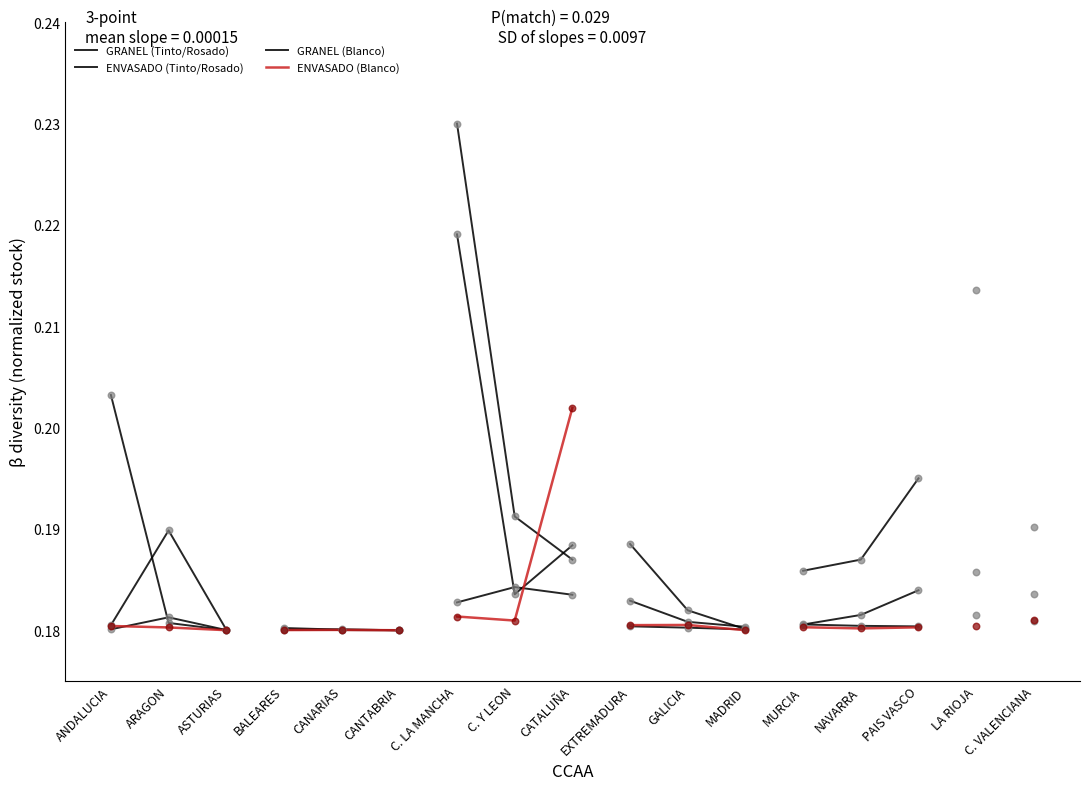

Which series reaches the minimum Y coordinate?

ENVASADO (Blanco)